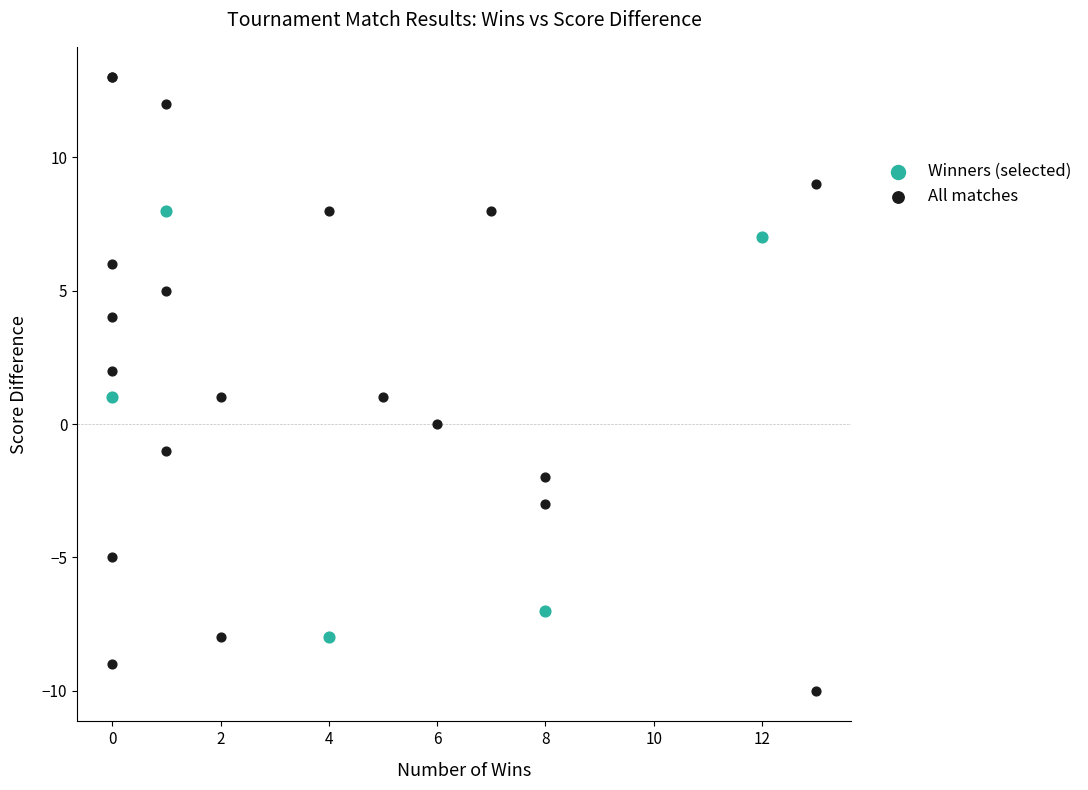

Which series reaches the minimum Y coordinate?

All matches